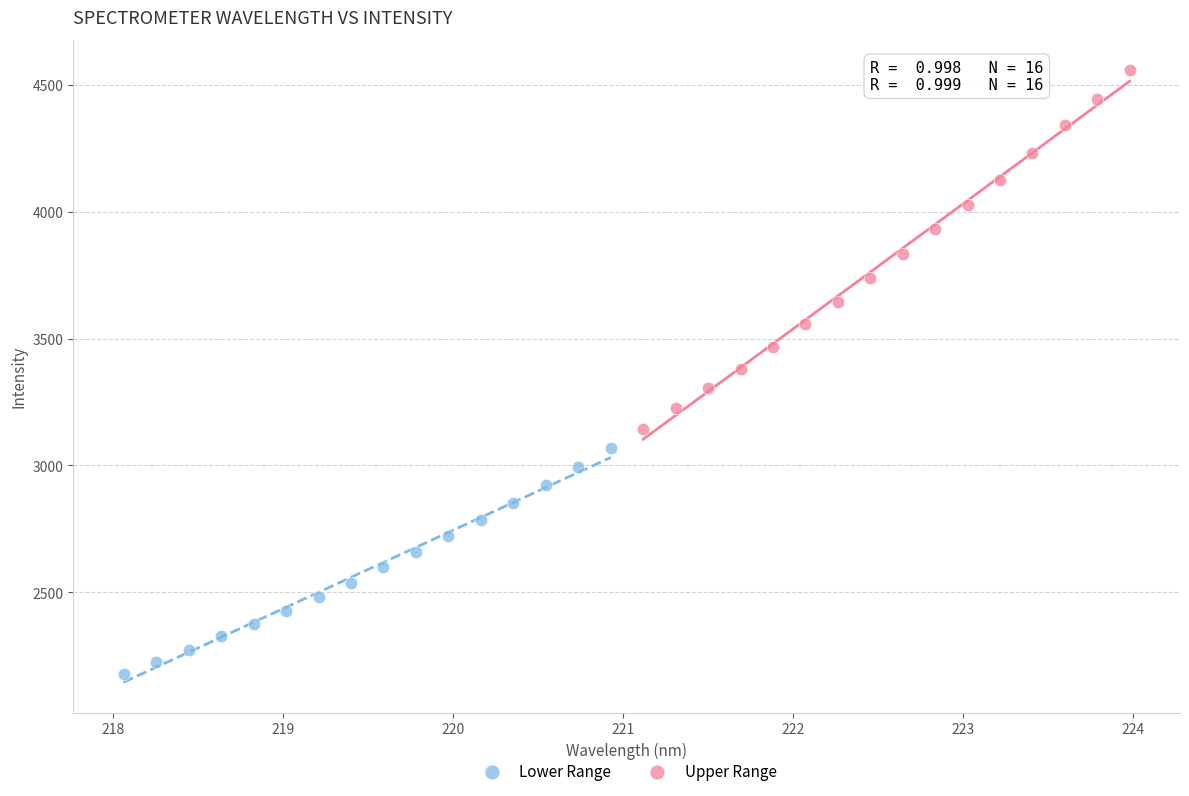

Which series contains the lowest Y value?

Lower Range